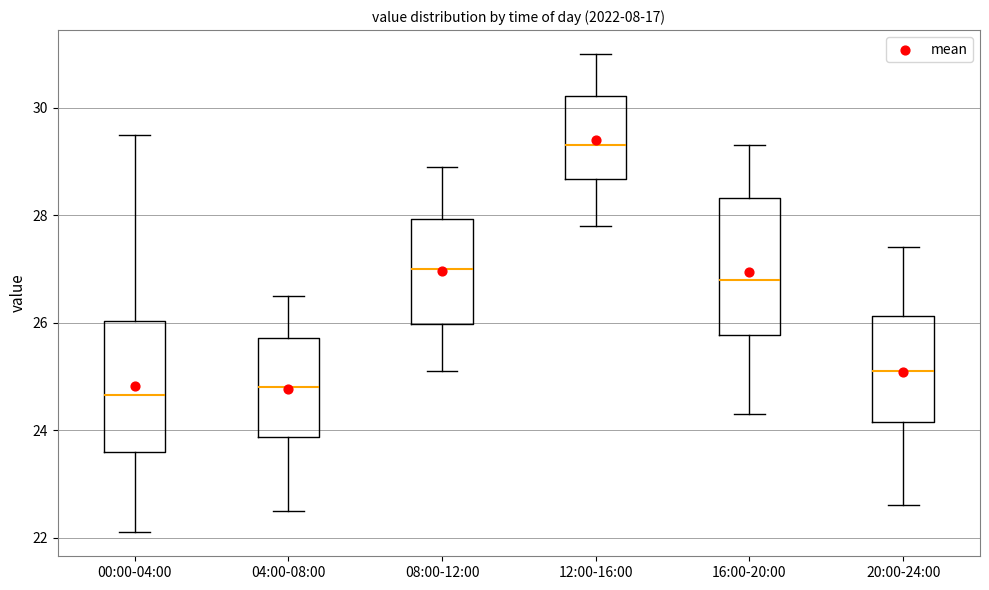

Where does the lower whisker of the box for 12:00-16:00 end on the y-axis? The values are not printed on the chart, so give them approximately, as read against the axis.

27.8